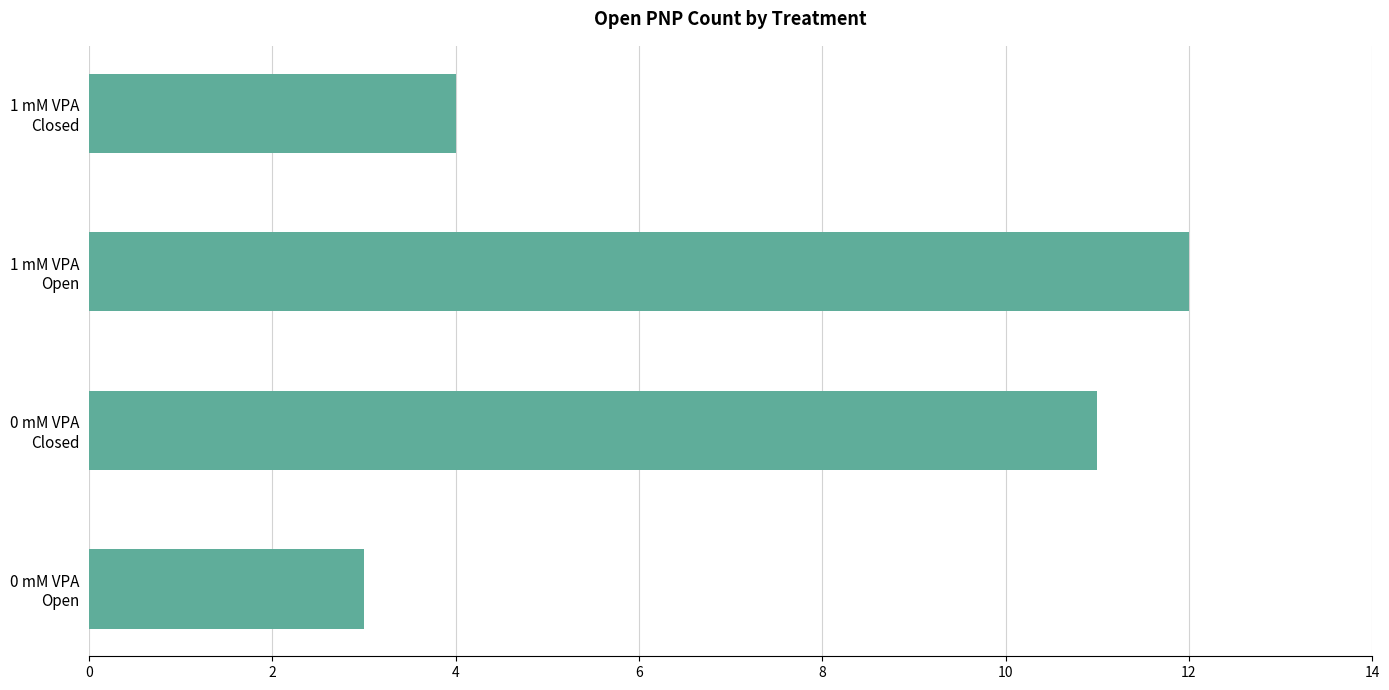

What is the average value?

8